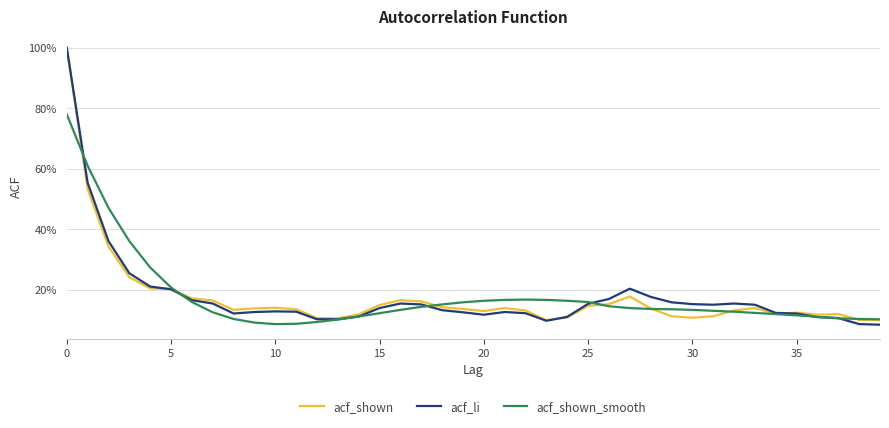

Is this an area chart (filled region under the line)?

No